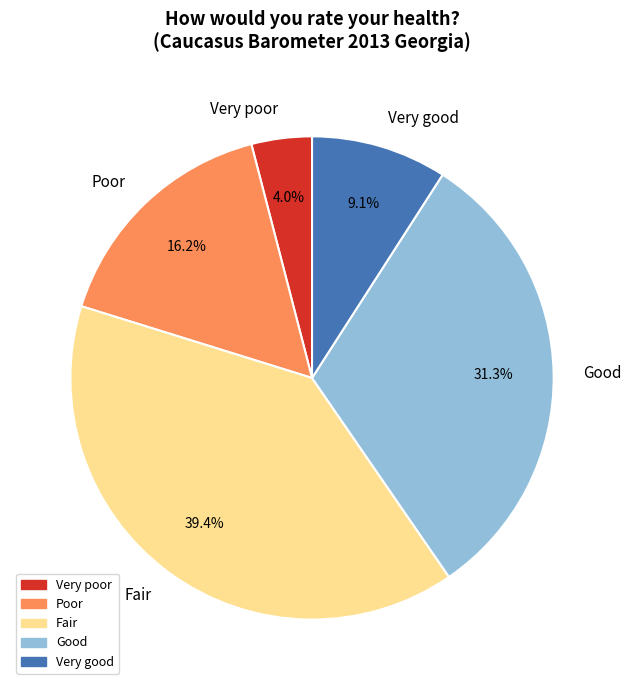

Does any single category account for the majority?

No